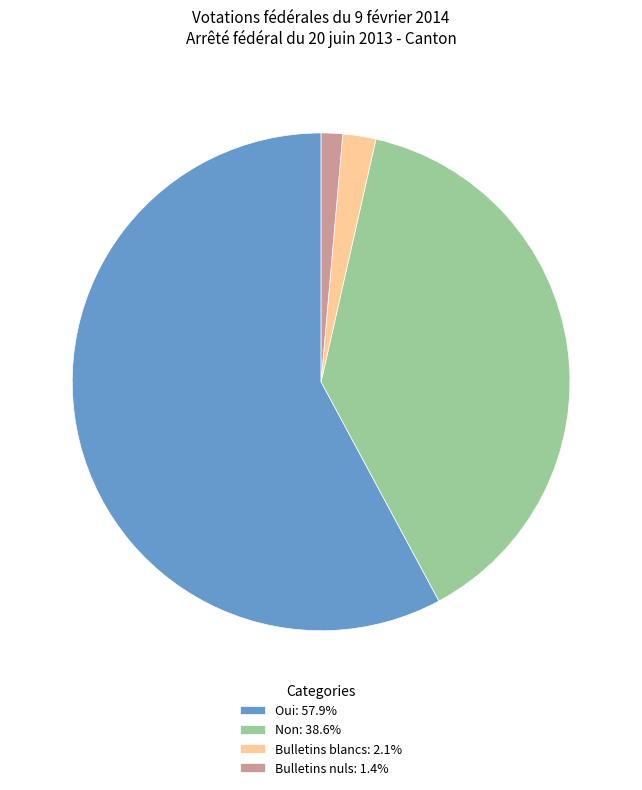

How many slices are in this pie chart?

4